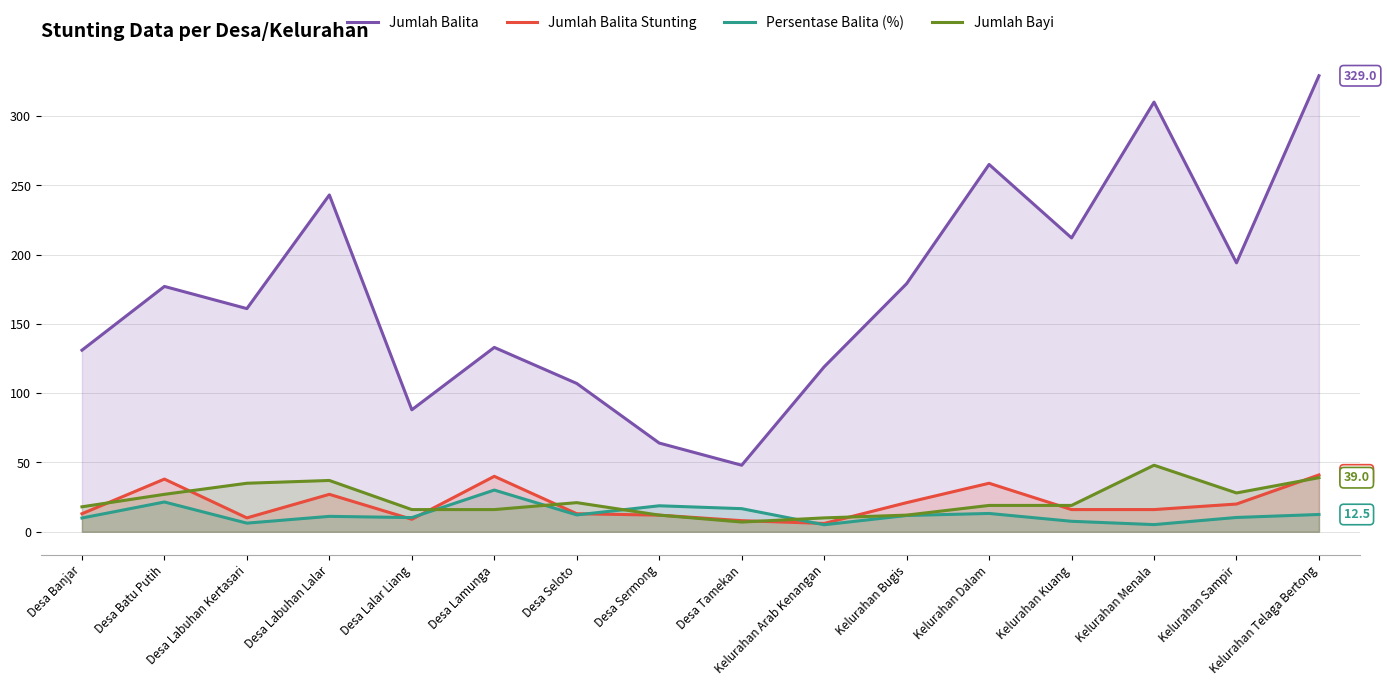

What are all the series names shown in the legend?

Jumlah Balita, Jumlah Balita Stunting, Persentase Balita (%), Jumlah Bayi